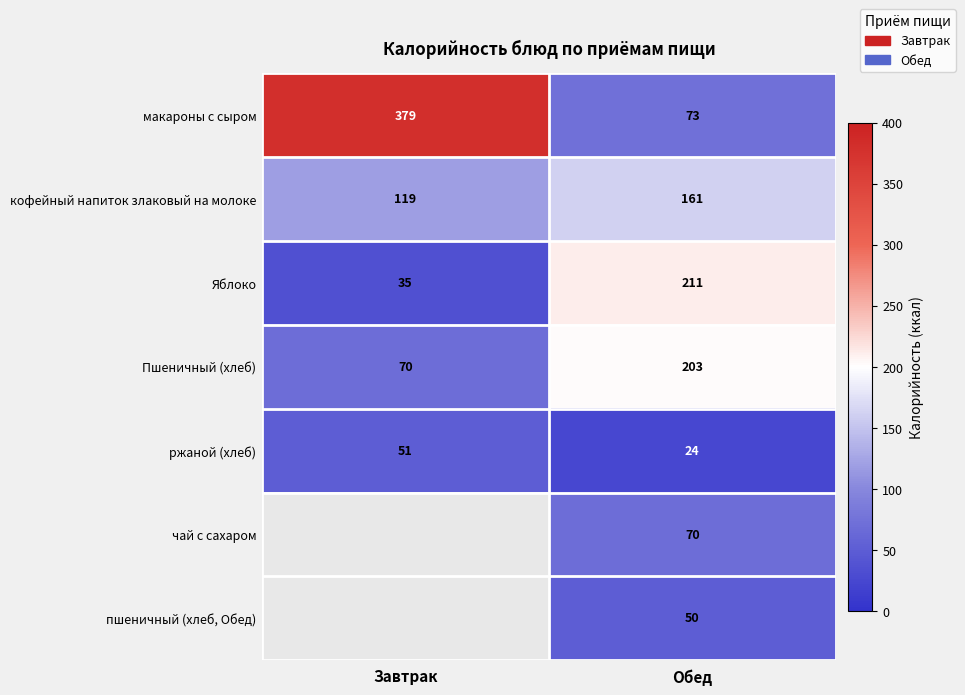

True or false: ржаной (хлеб) has a value of 10.8 at Обед.

False